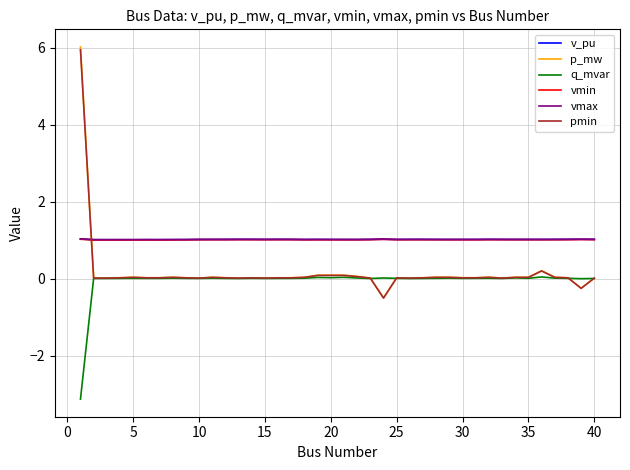

True or false: pmin and vmin intersect in this chart.

True